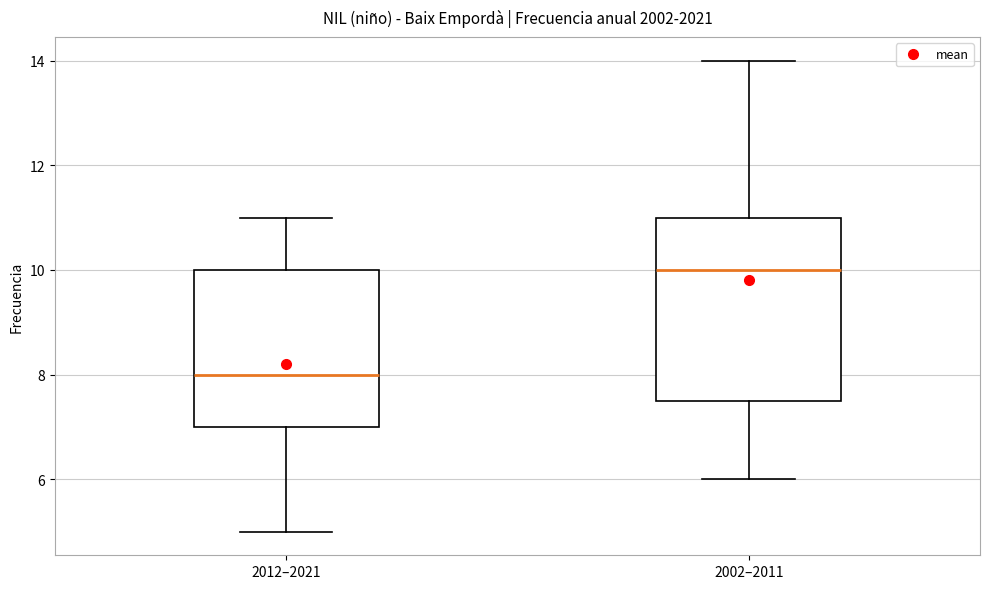

Which box is the tallest, from its lower edge to its upper edge?

2002–2011